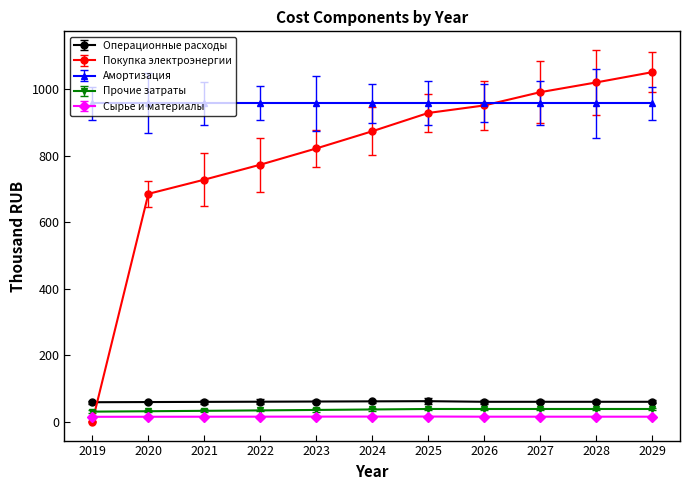

How many values in Покупка электроэнергии are above zero?

10